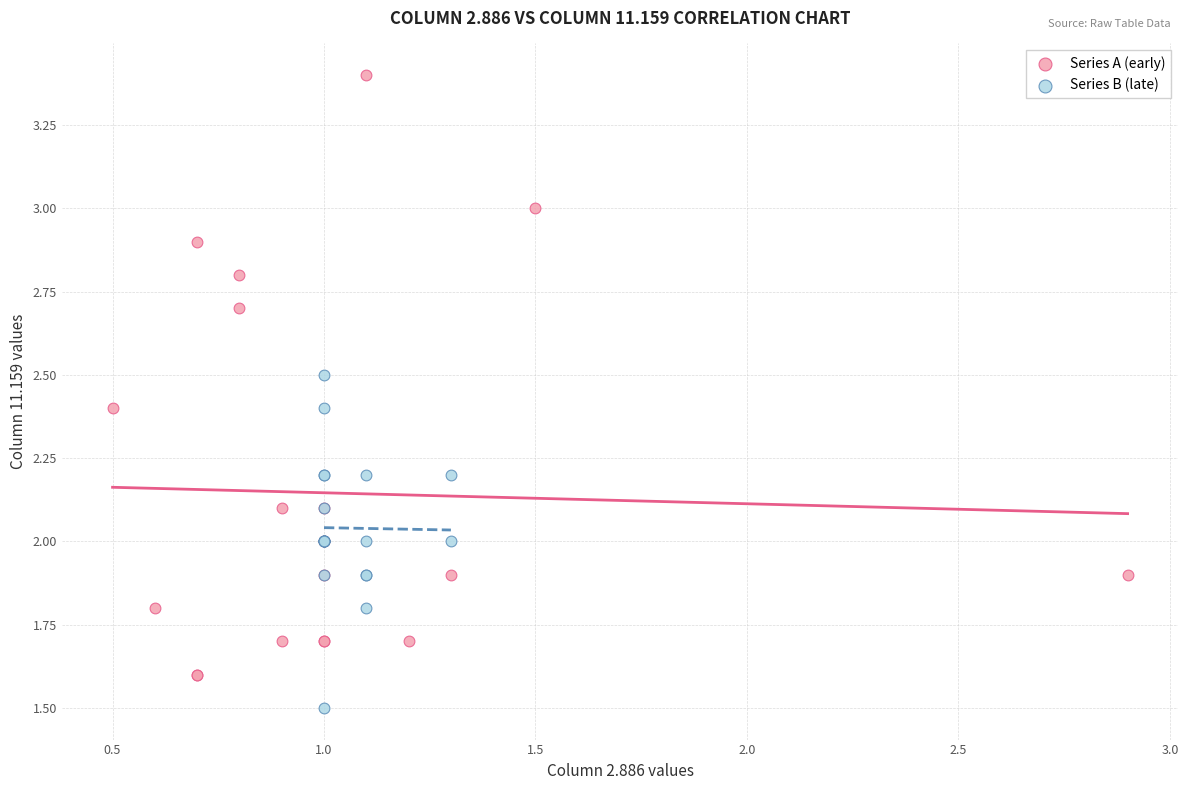

Which series has the largest Y range (max minus min)?

Series A (early)